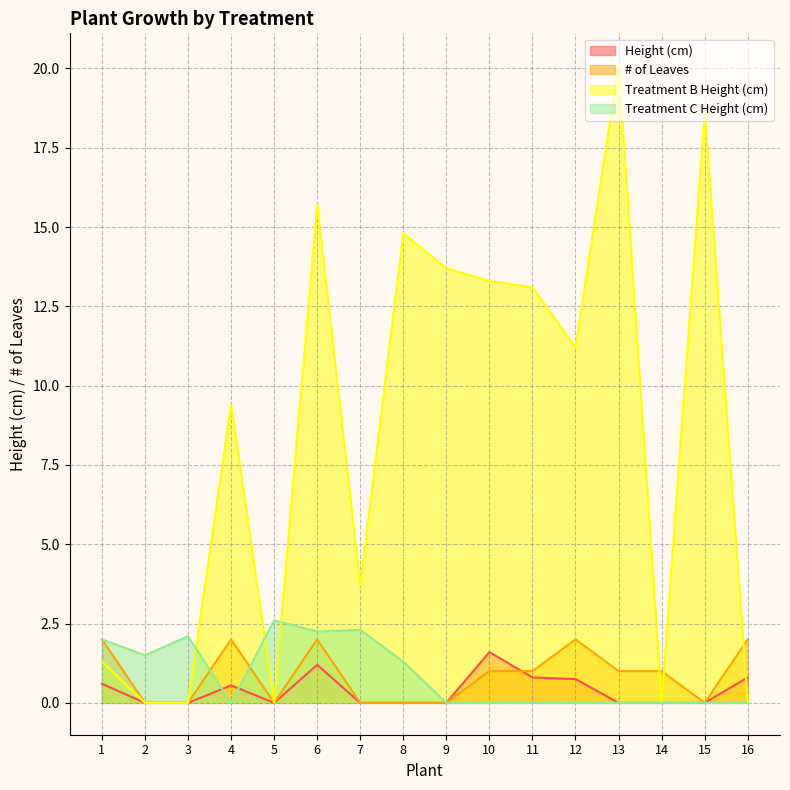

Is it true that Height (cm) equals 0.5 at 13?

False